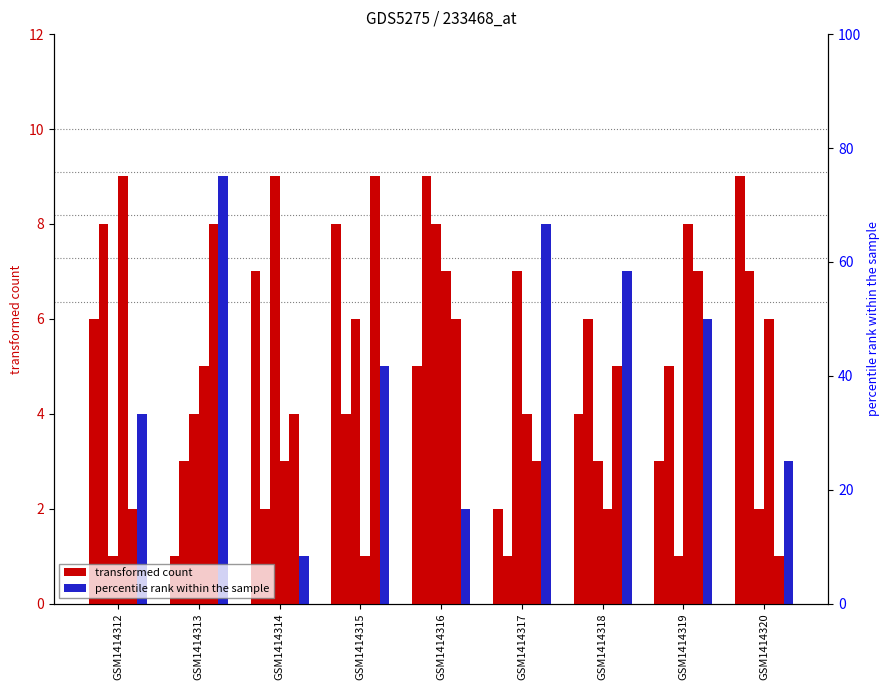

What is the spread (max minus min) of values at GSM1414315?

8